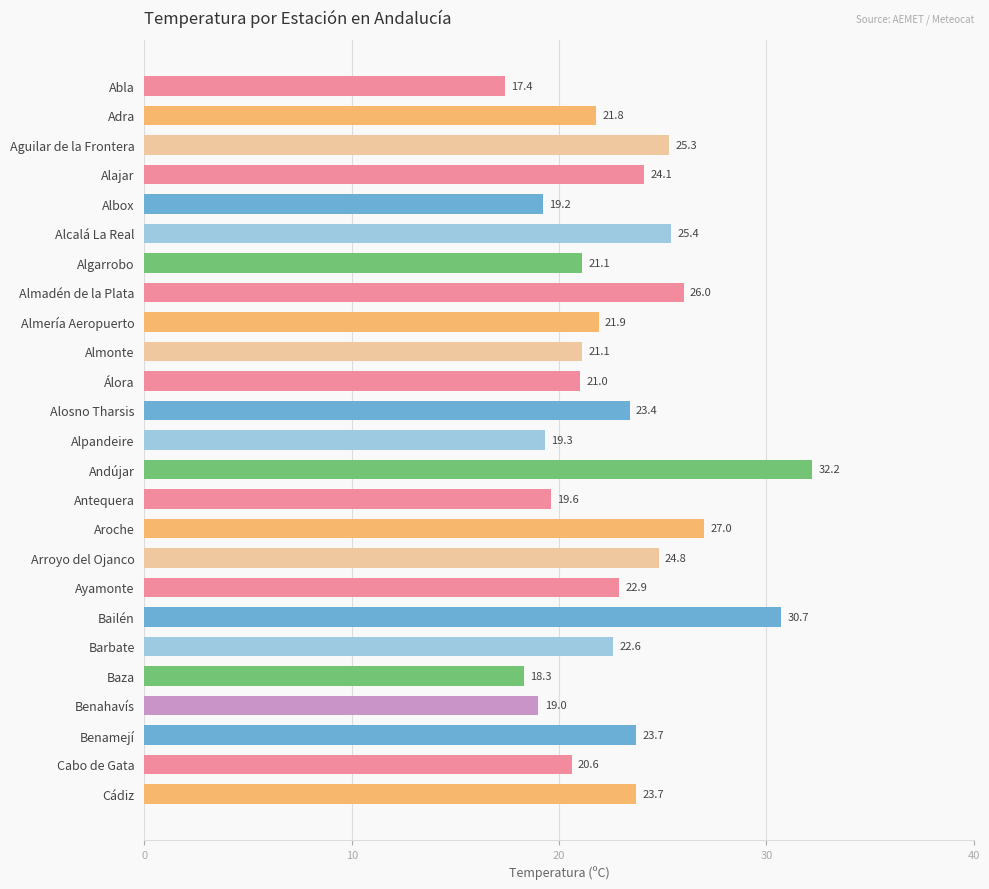

The chart shows a value of 15.5 at Bailén. True or false?

False